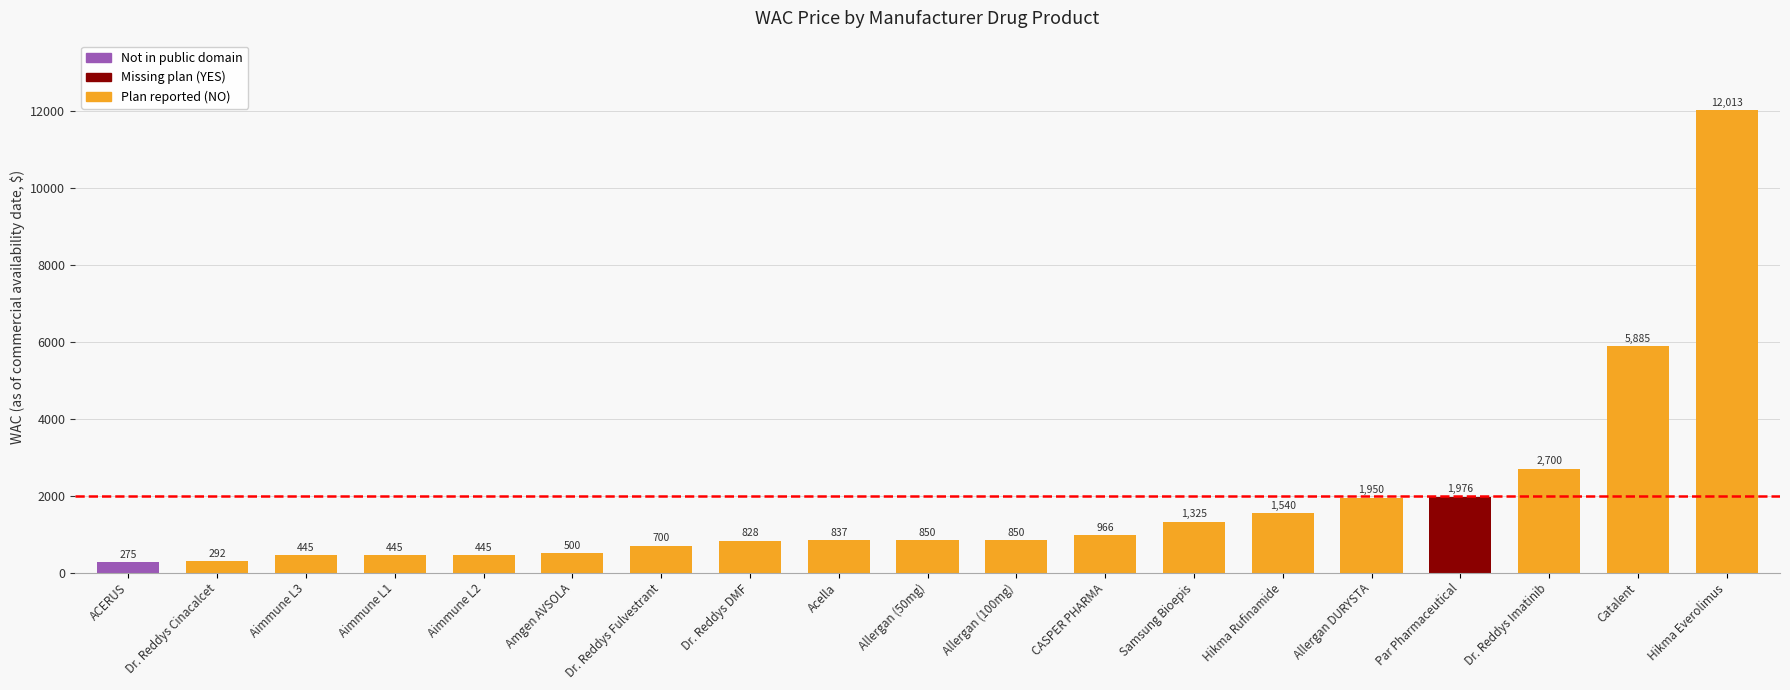

What is the label of the 2nd bar from the right?

Catalent